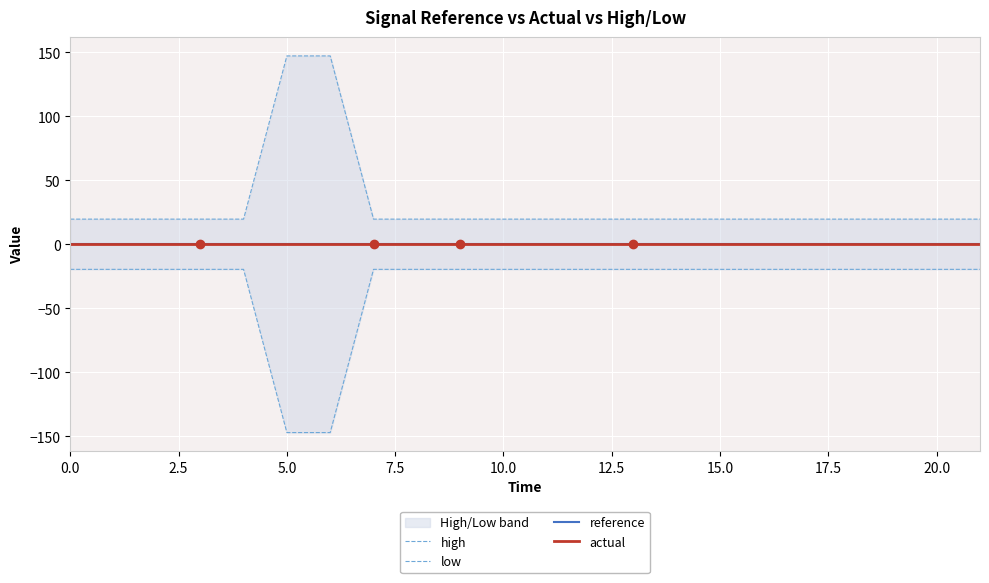

What position from the left is 15?

16